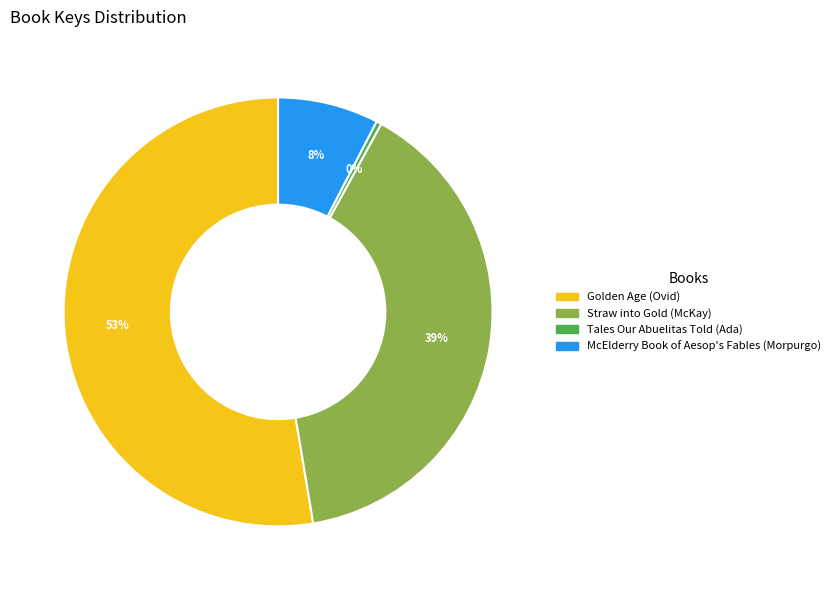

The Tales Our Abuelitas Told (Ada) slice represents 0% of the pie. True or false?

True